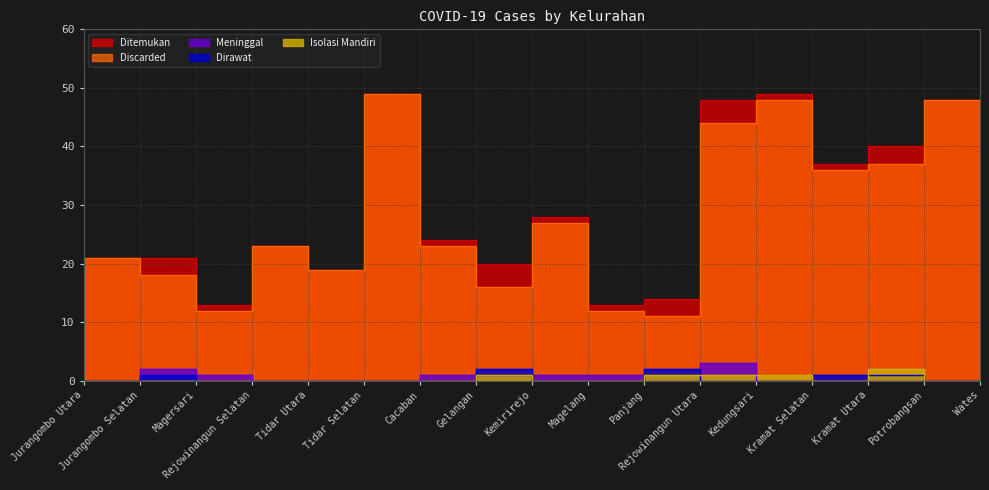

Count the number of categories in the chart.

17